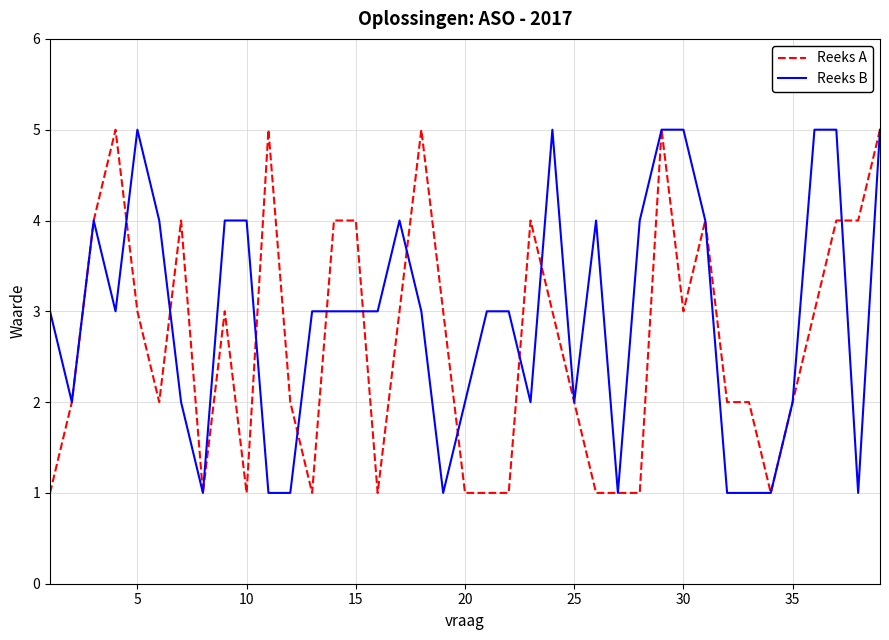

What is the highest value of the Reeks B series?

5